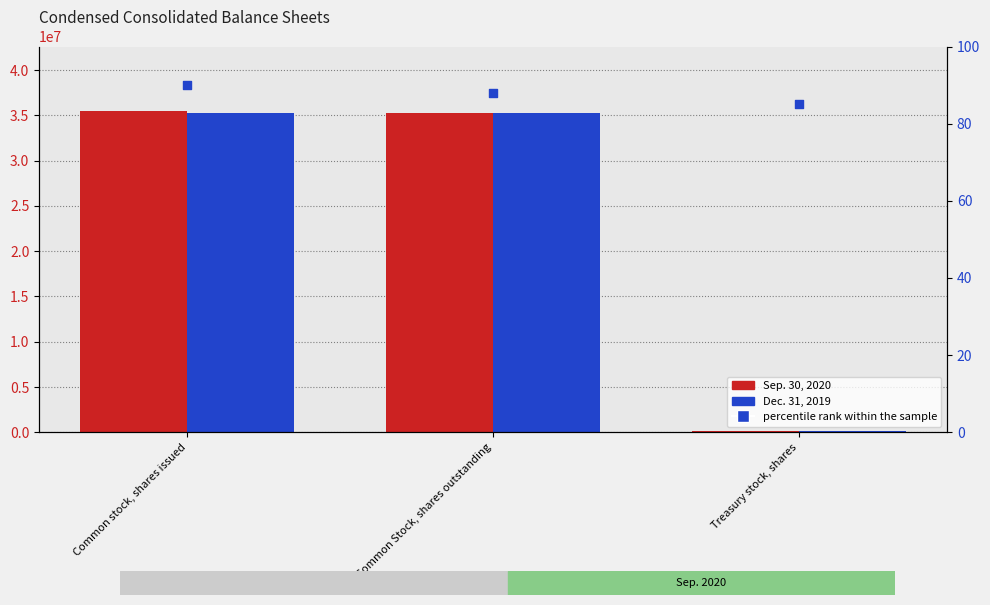

At which category is the sum across all series the highest?

Common stock, shares issued